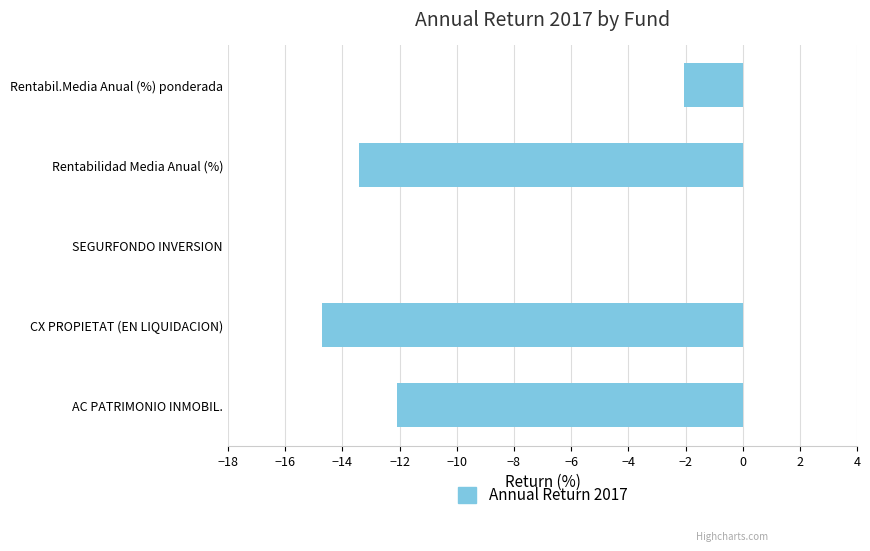

What is the sum of all values?

-42.3